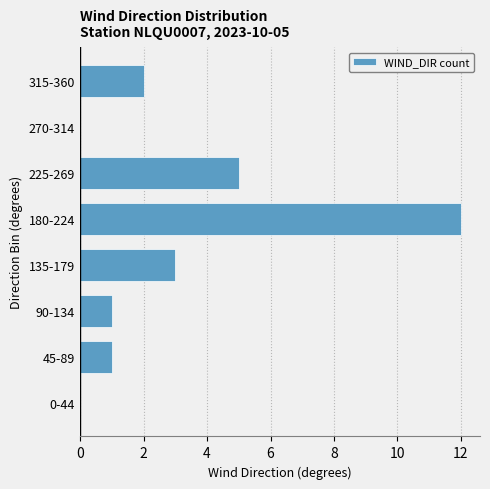

Reading bottom to top, what are all the values shown in this chart?

0-44=0	45-89=1	90-134=1	135-179=3	180-224=12	225-269=5	270-314=0	315-360=2